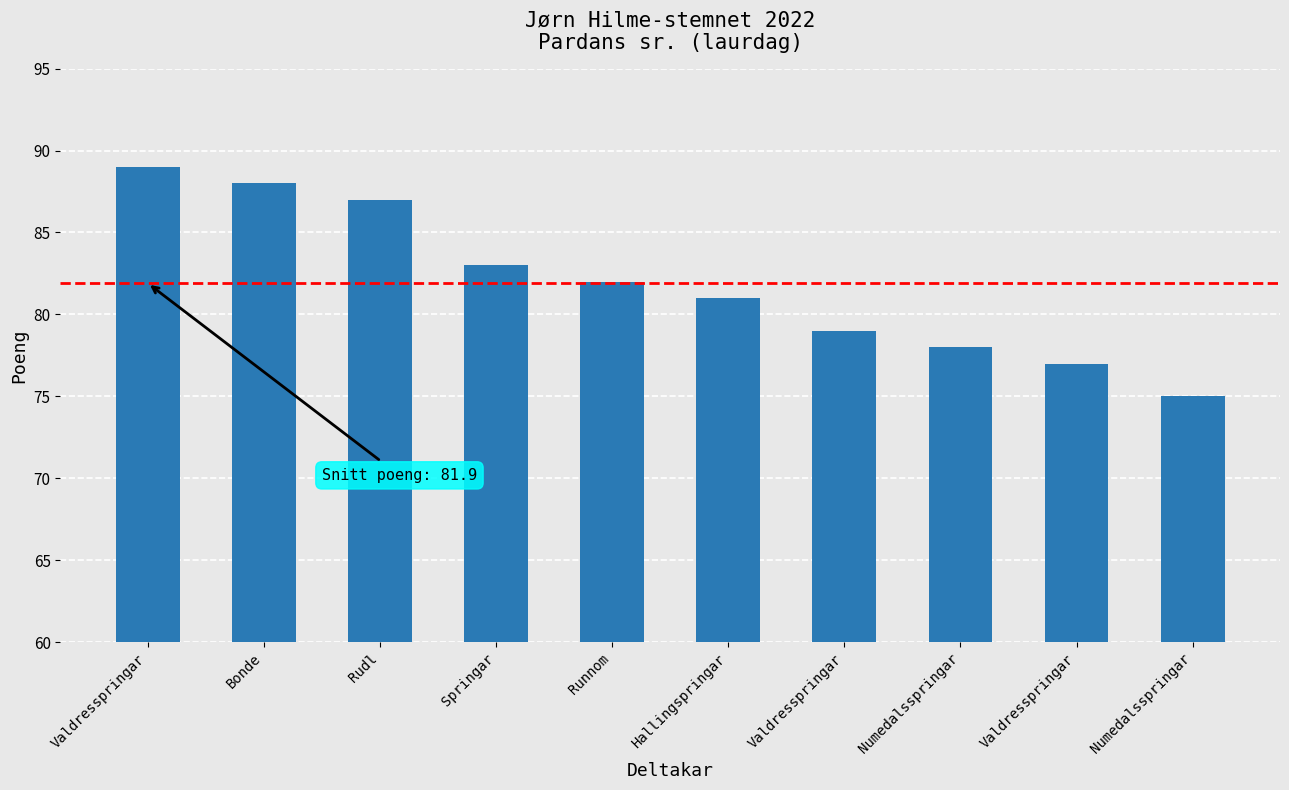

Does the chart contain stacked bars?

No